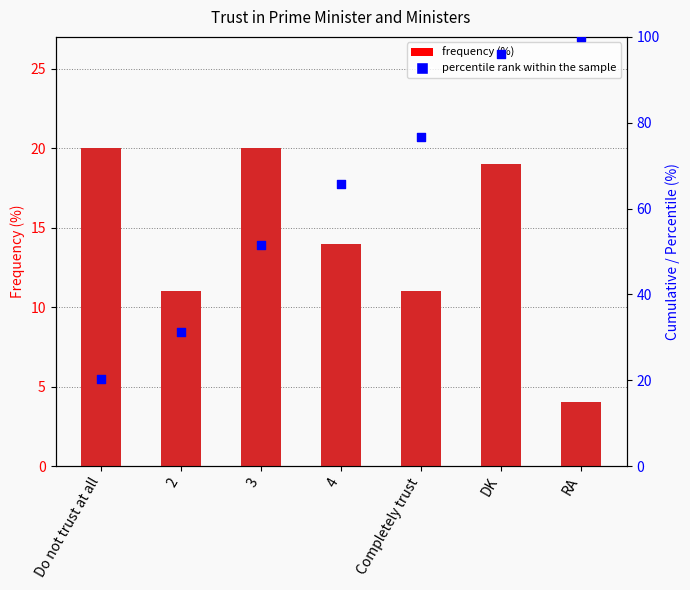

What is the ratio of the value at 4 to the value at Completely trust?

1.3